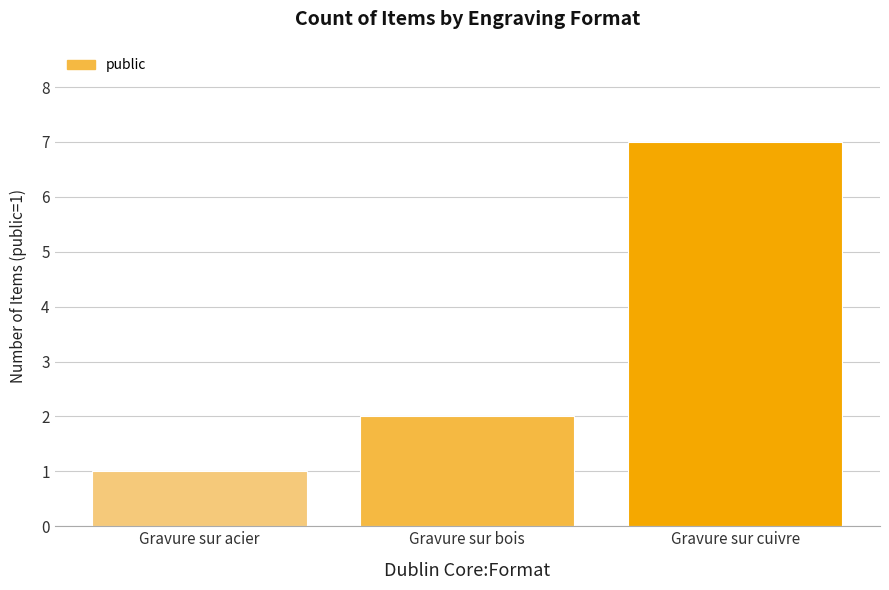

What is the average value?

3